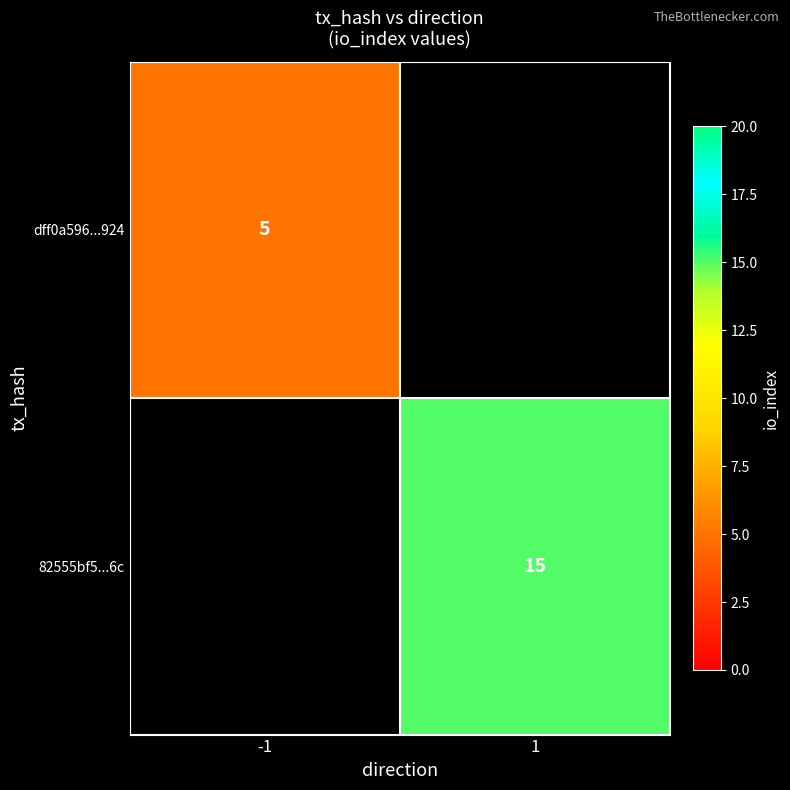

Is it true that dff0a596...924 equals 2 at -1?

False